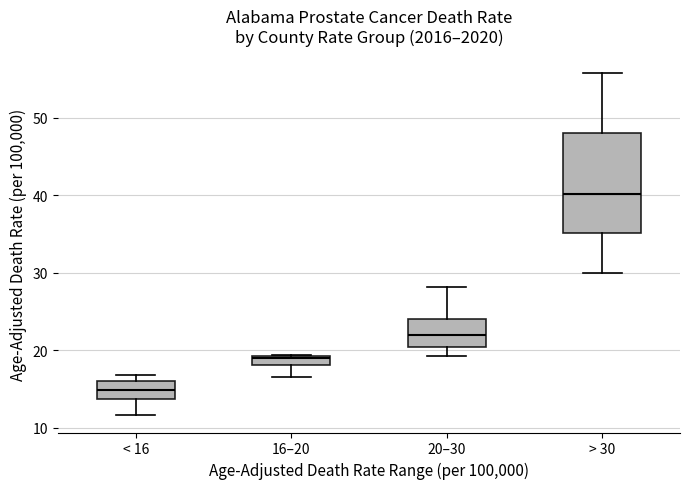

Where is the upper edge of the box for 20–30 on the y-axis? The values are not printed on the chart, so give them approximately, as read against the axis.

24